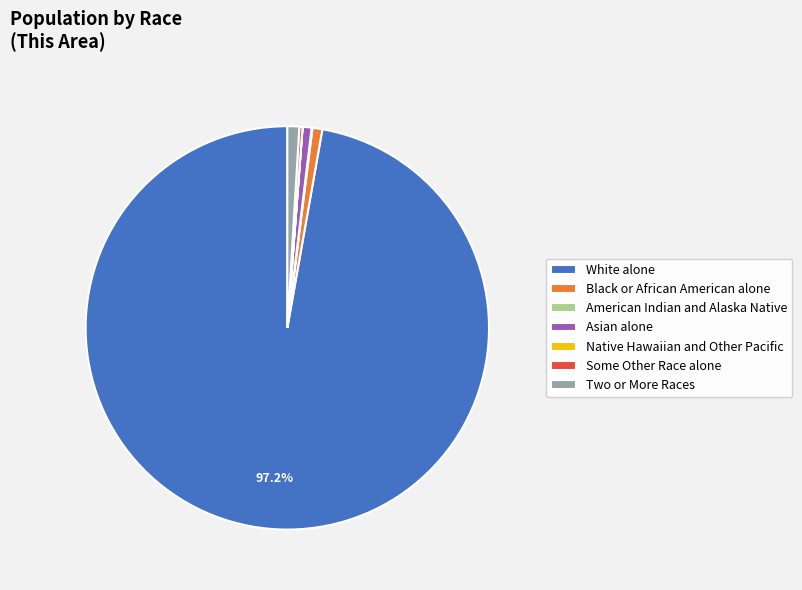

Which category has the biggest portion of the pie?

White alone